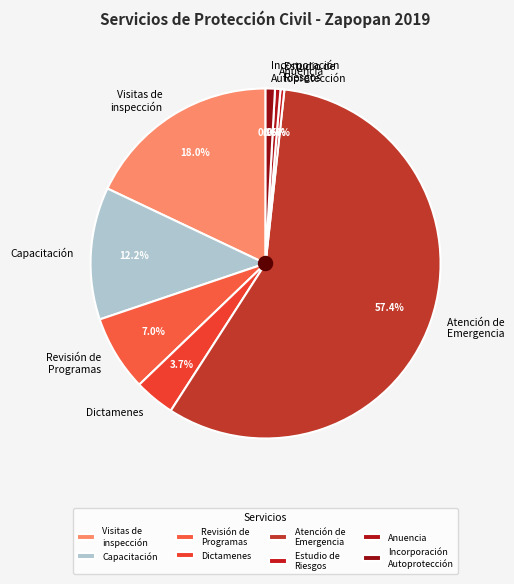

What is the largest slice in the pie chart?

Atención de Emergencia